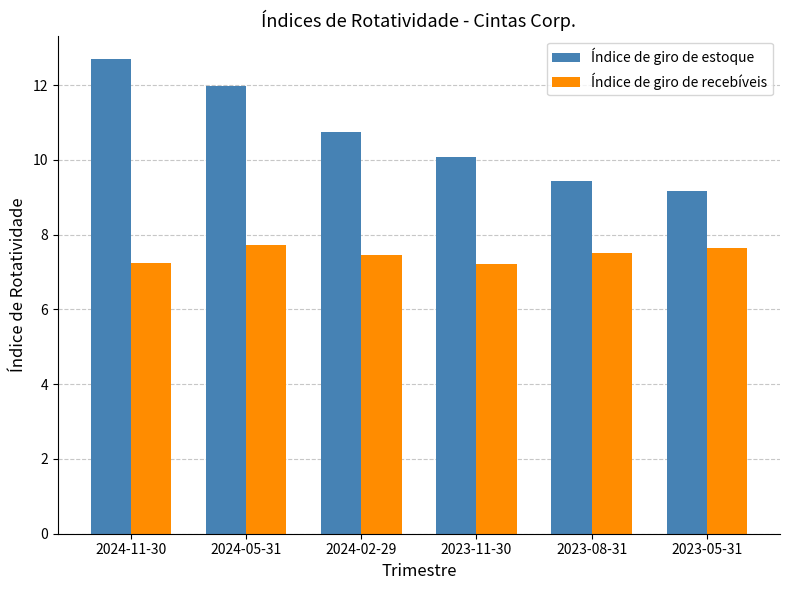

At which label is Índice de giro de estoque closest to 10?

2023-11-30